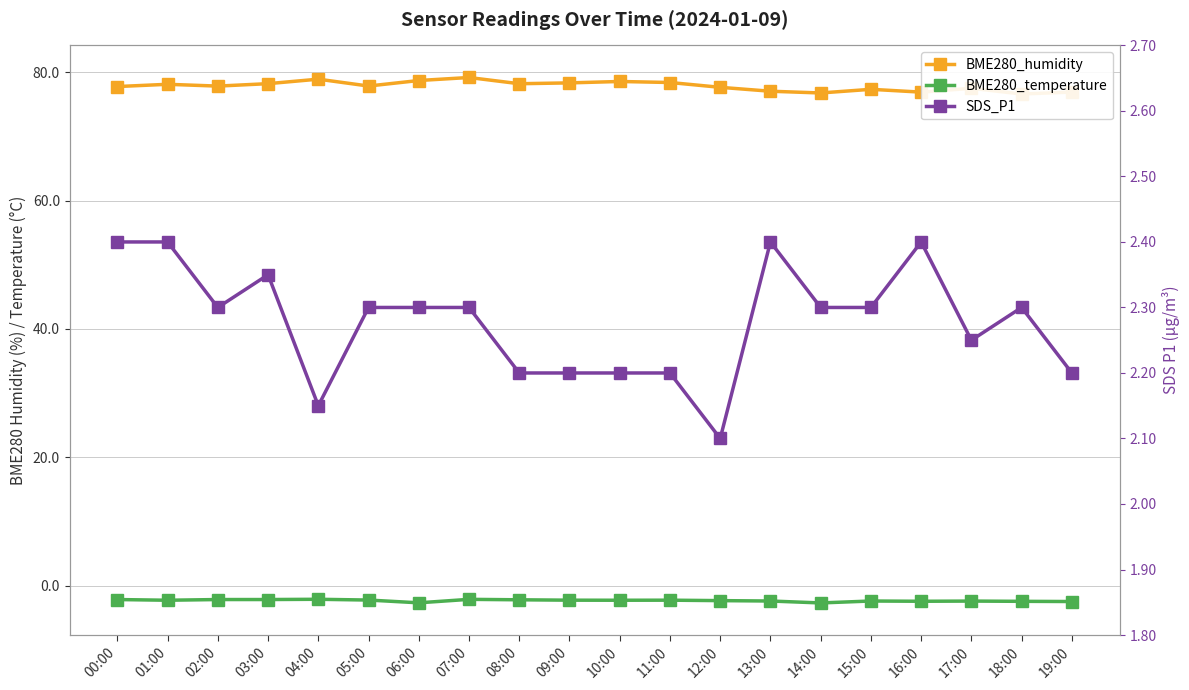

Rank the series by their maximum value, from highest to lowest.

BME280_humidity, SDS_P1, BME280_temperature